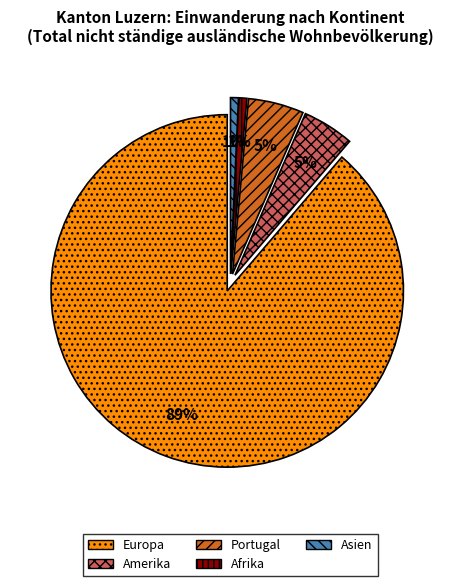

How many segments does this pie chart have?

5